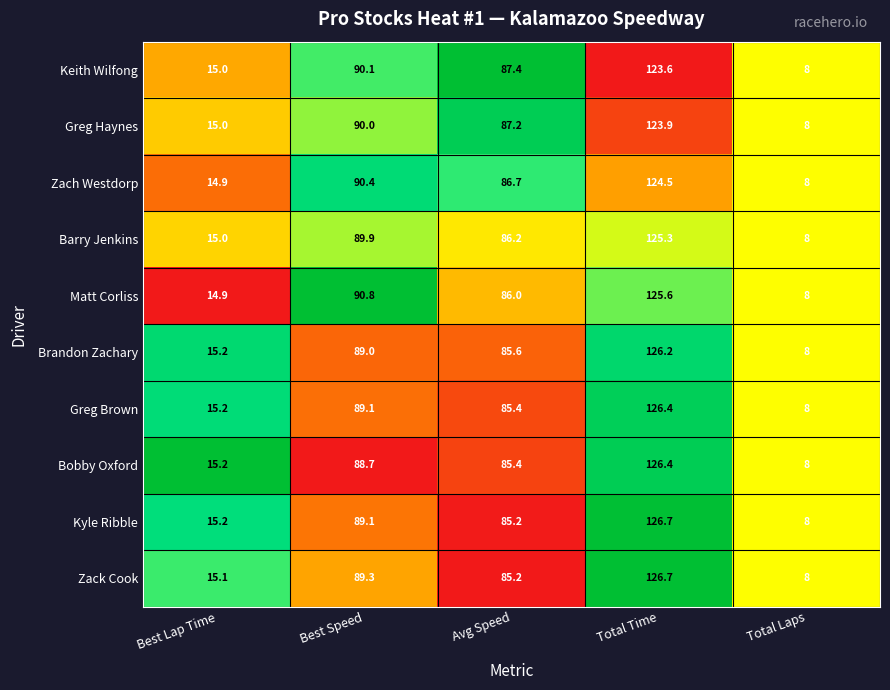

The Keith Wilfong series shows 87.4 at Avg Speed. True or false?

True